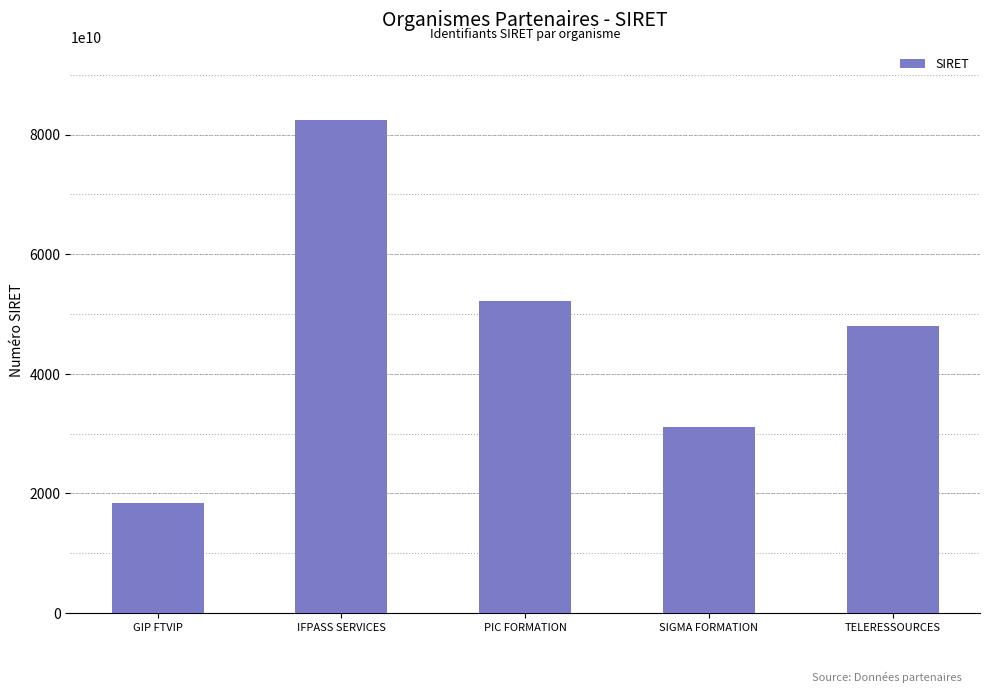

The chart shows a value of 18450310000036 at GIP FTVIP. True or false?

True